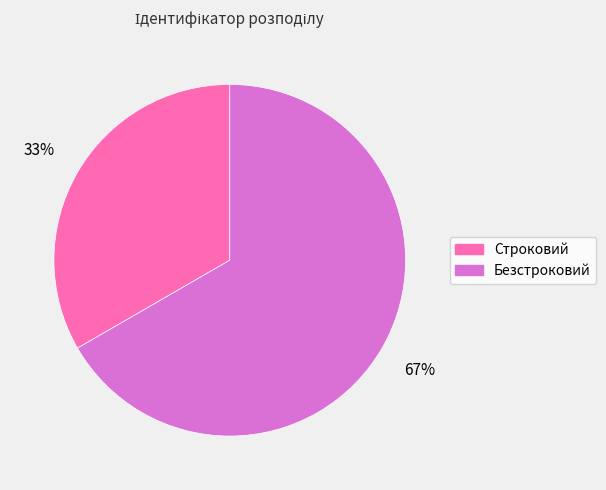

To the nearest percent, what is the average slice percentage?

50%